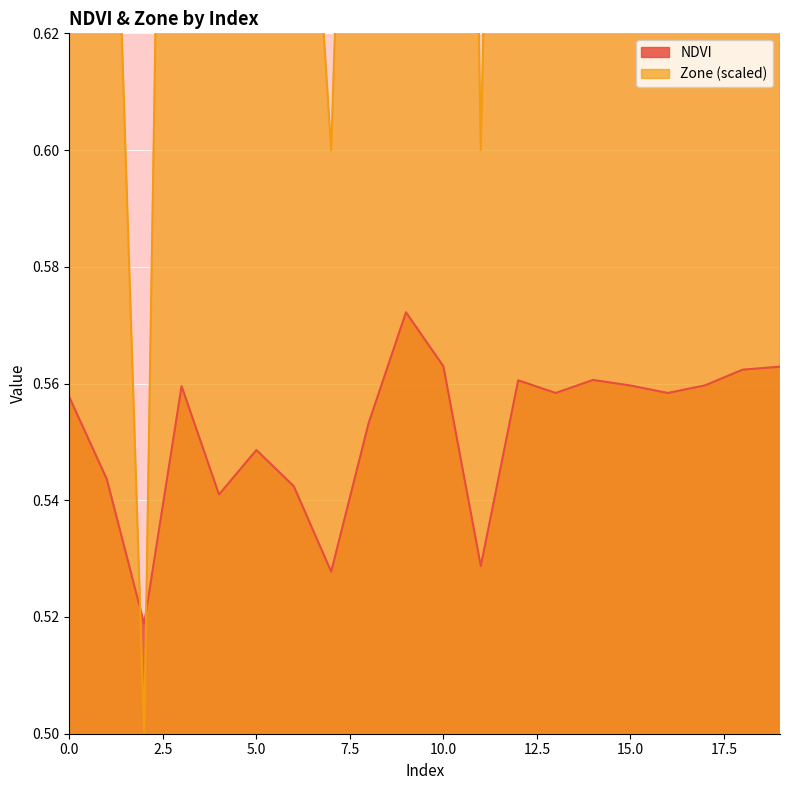

Which has a higher value, 10 or 4?

10